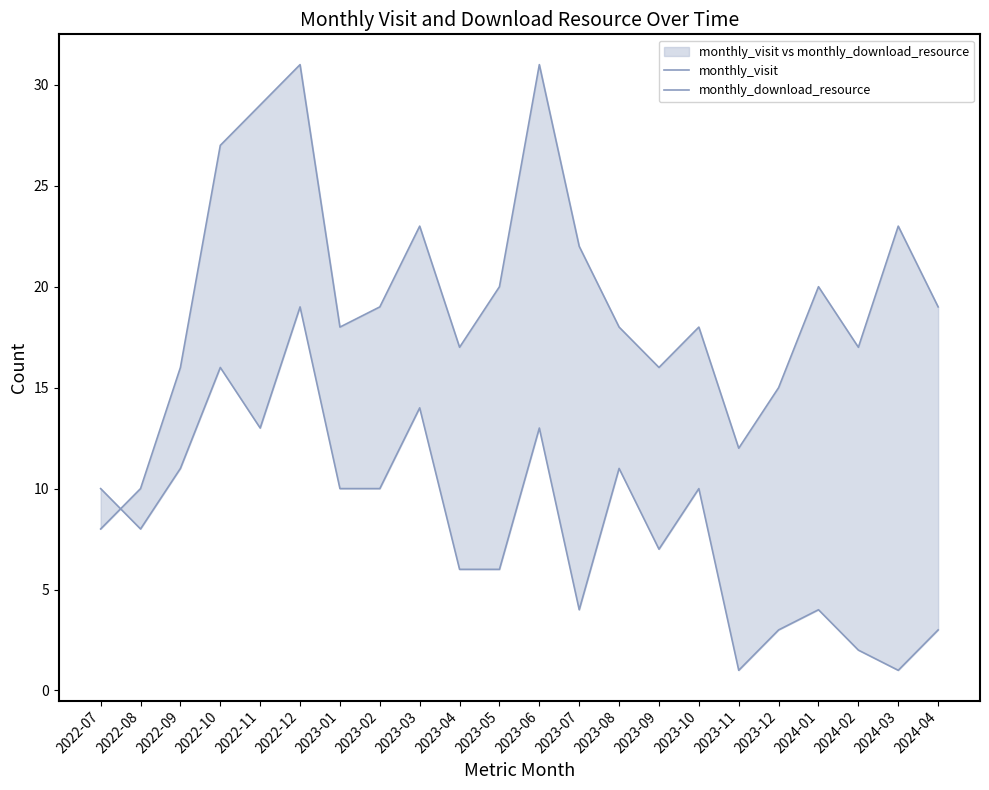

What is the difference between the maximum and minimum values in the monthly_visit series?

23